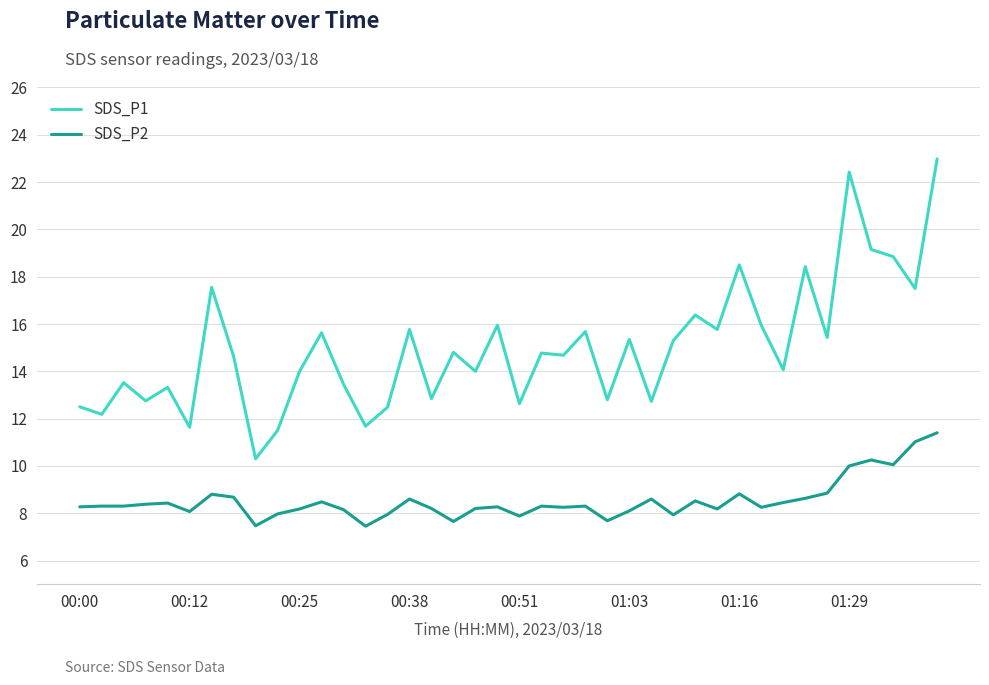

Which series has the largest total across all categories?

SDS_P1